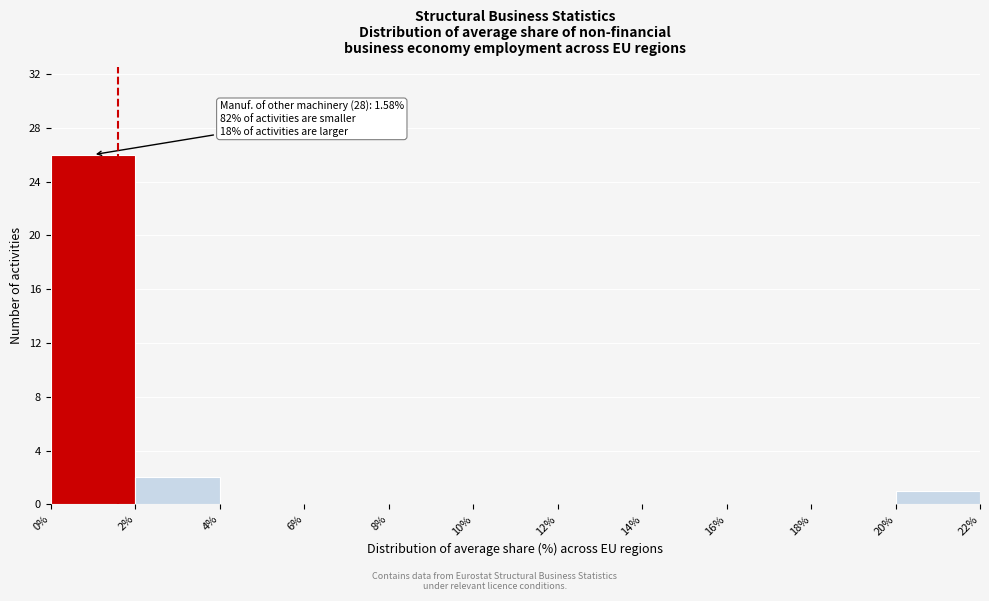

Over which range of the x-axis is the bar tallest?

0% to 2%